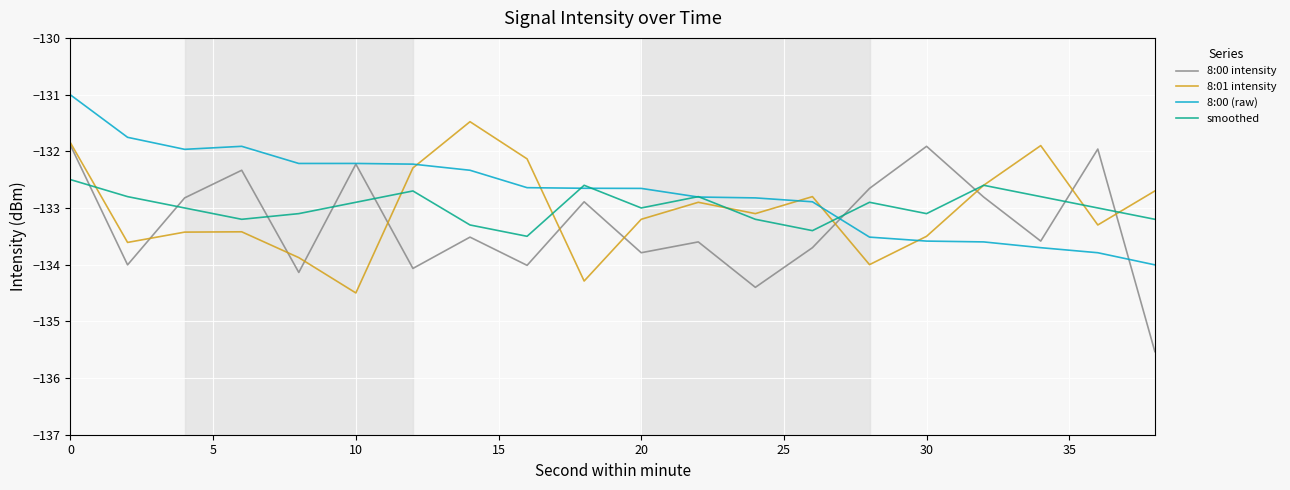

At how many categories does at least one series exceed -135?

20